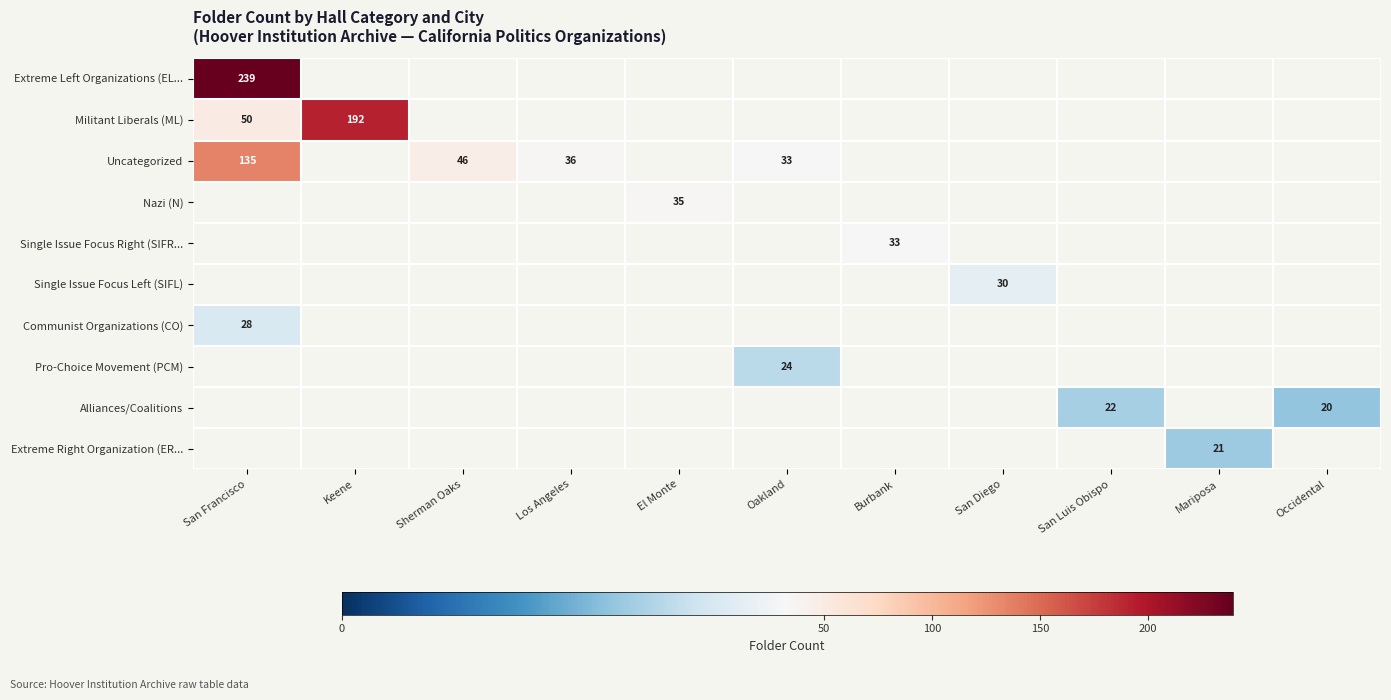

At which category does the chart reach its minimum across all series?

Occidental